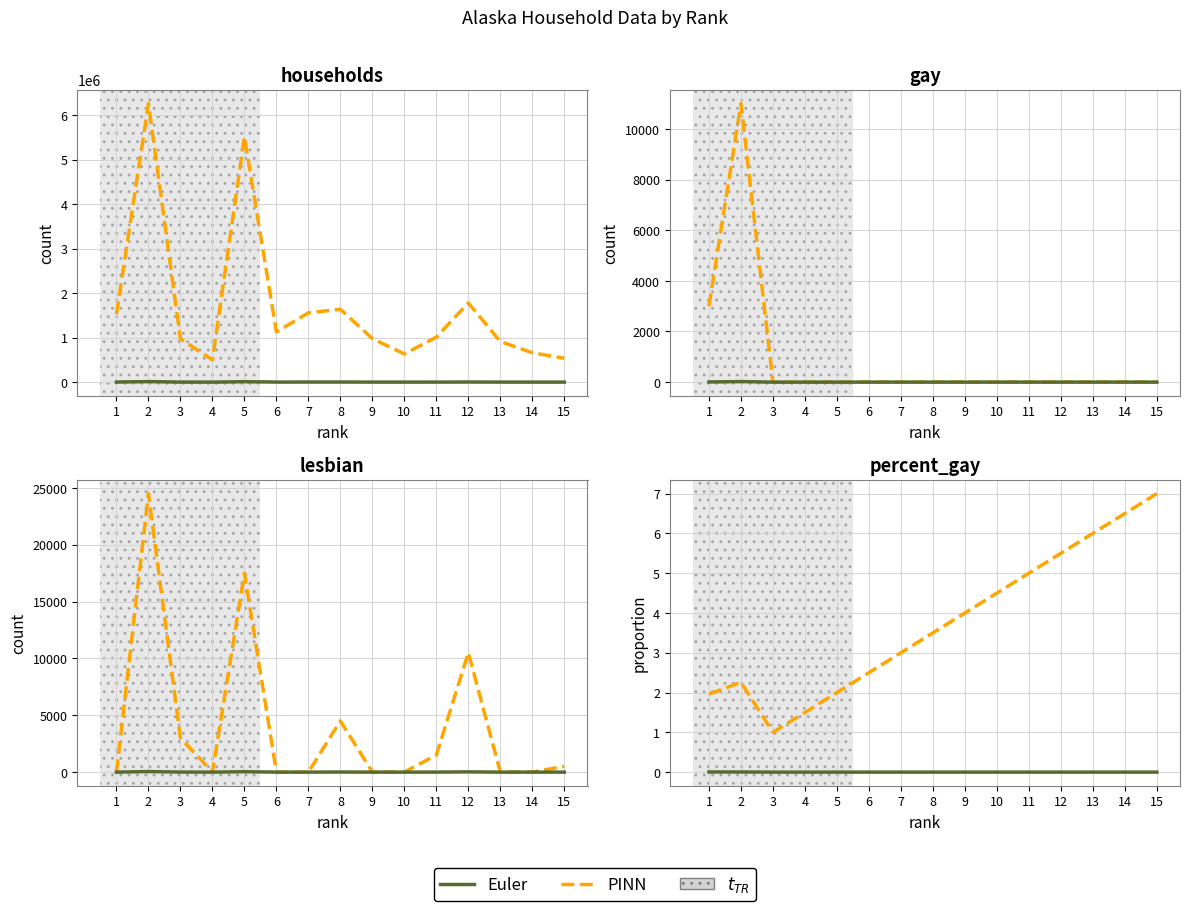

What are all the series names shown in the legend?

PINN, Euler